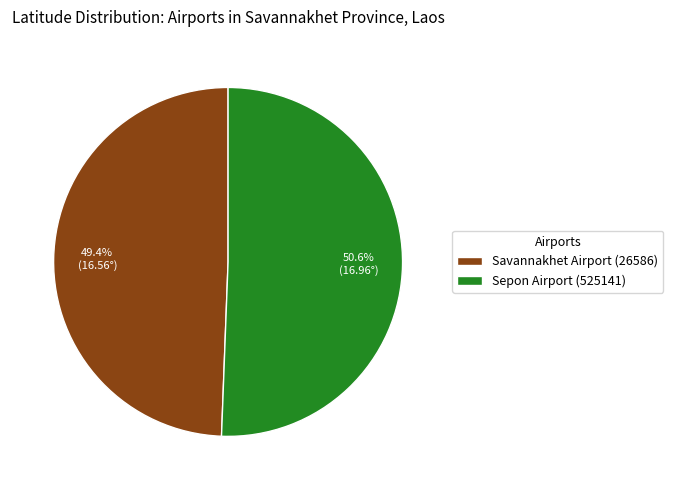

Combined, do Sepon Airport (525141) and Savannakhet Airport (26586) account for over 50%?

Yes